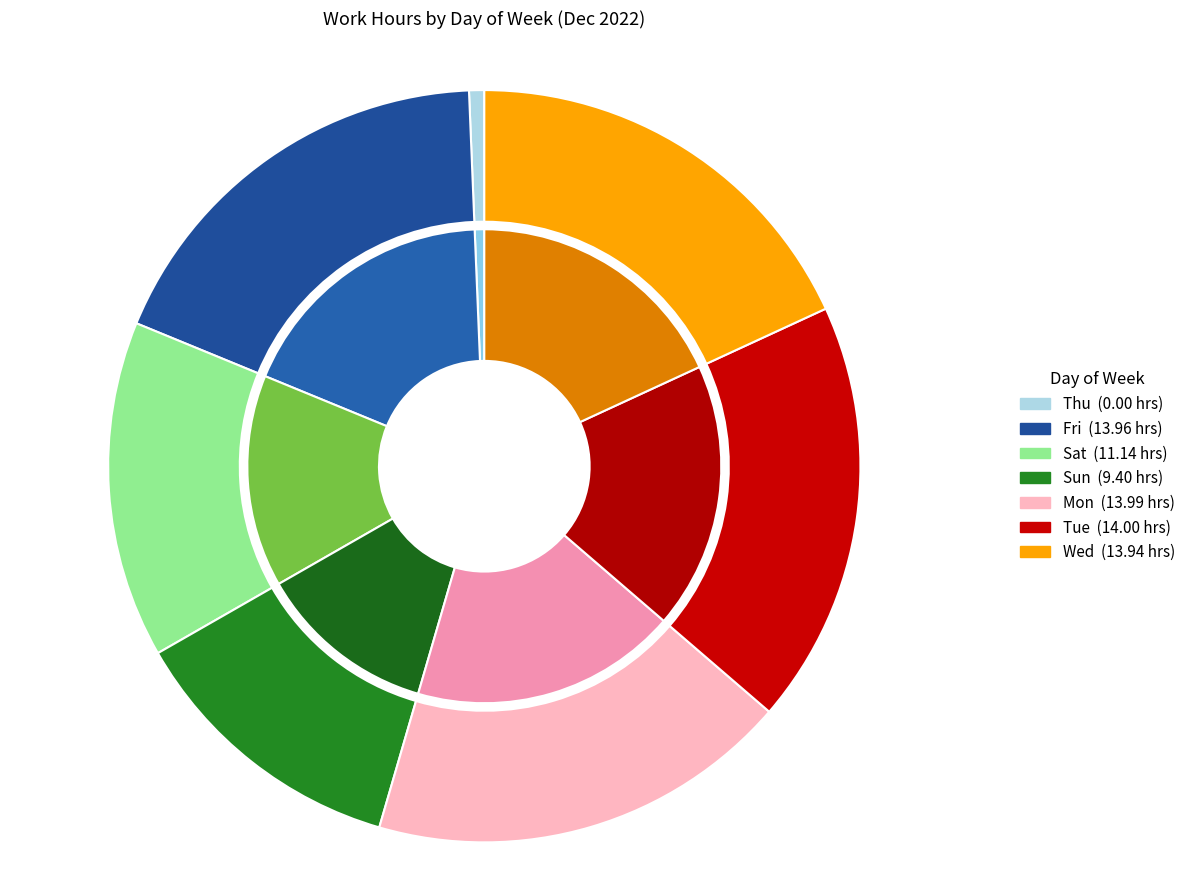

Which category has the smallest portion of the pie?

Thu